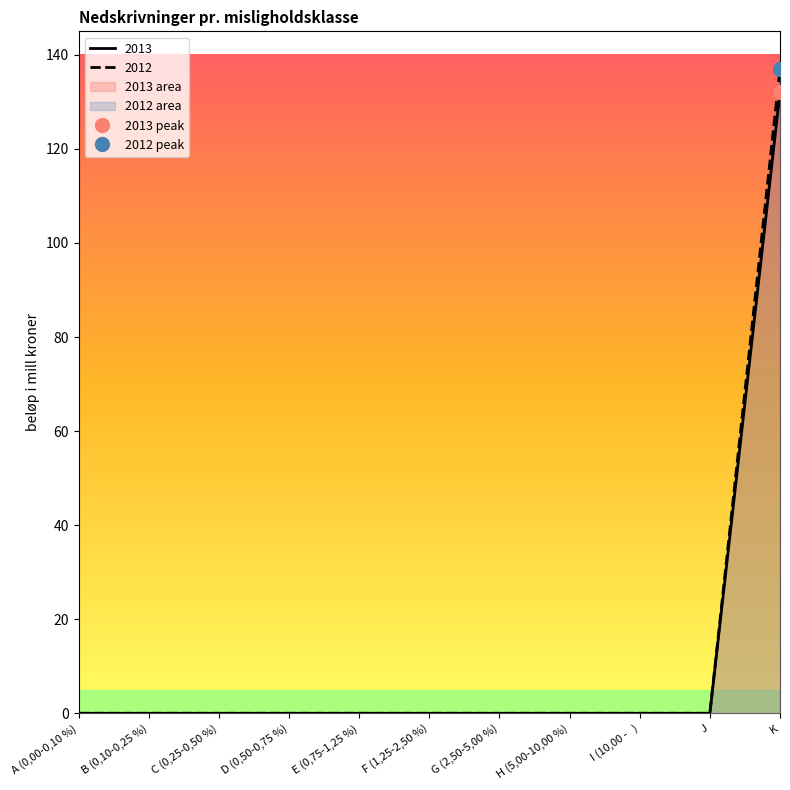

Rank the series at A (0,00-0,10 %) from lowest to highest value.

2013, 2012